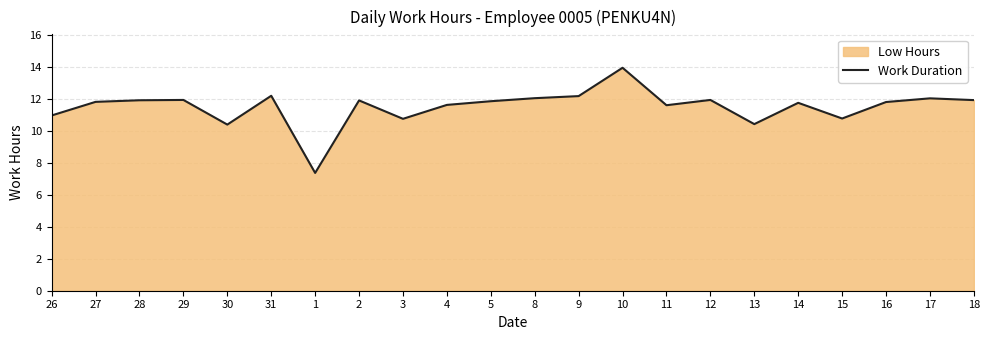

What position from the right is 16?

3